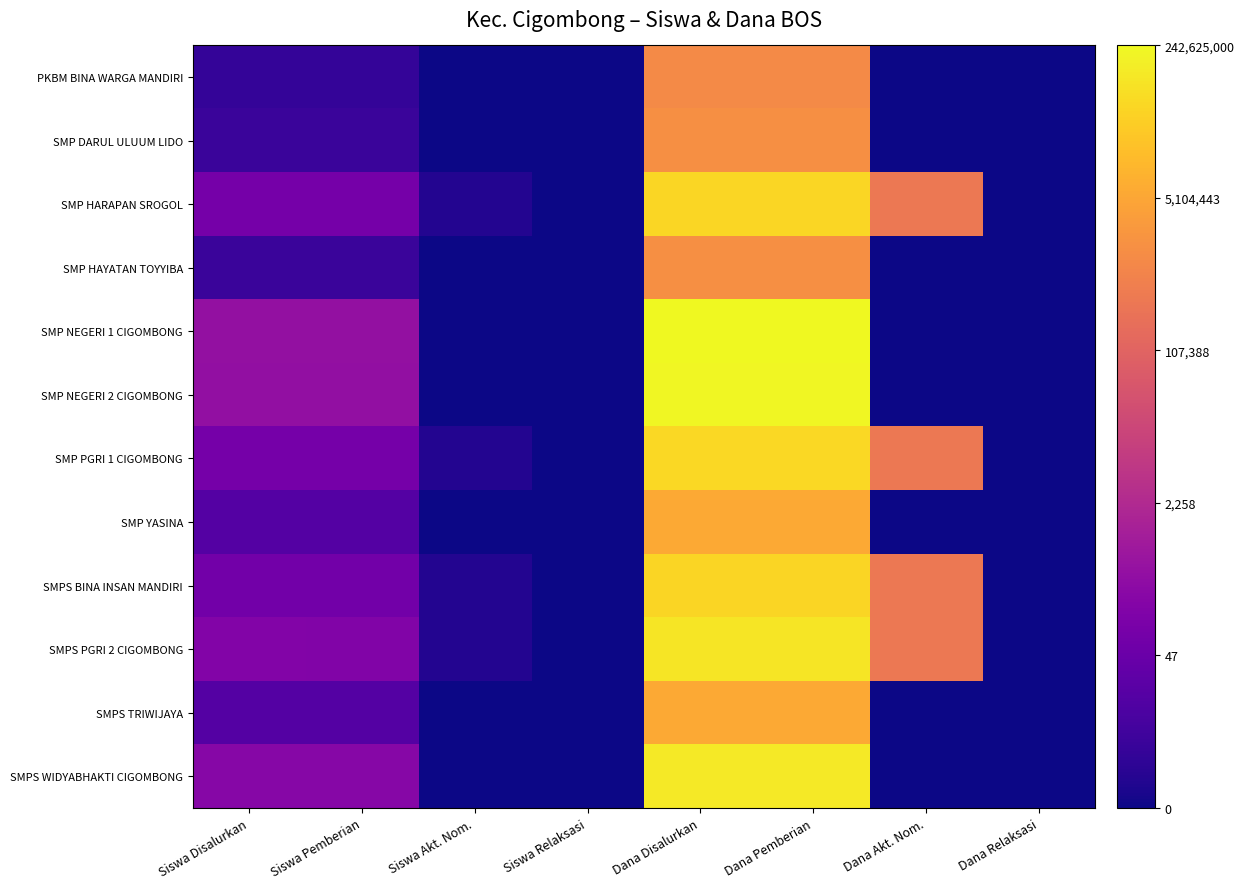

What is the total value across all series at Dana Disalurkan?

202.4